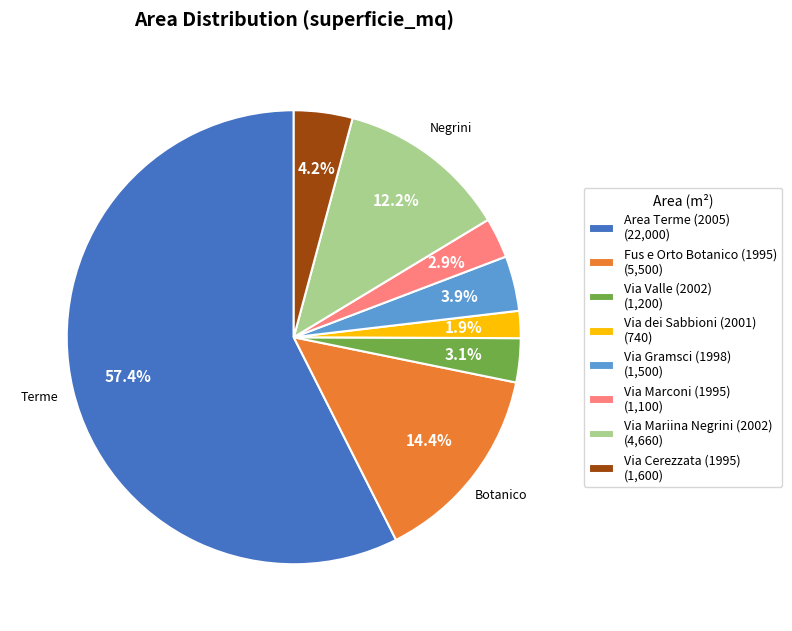

Approximately how many times larger is the value at Via Cerezzata (1995) (1,600) compared to Fus e Orto Botanico (1995) (5,500)?

0.3